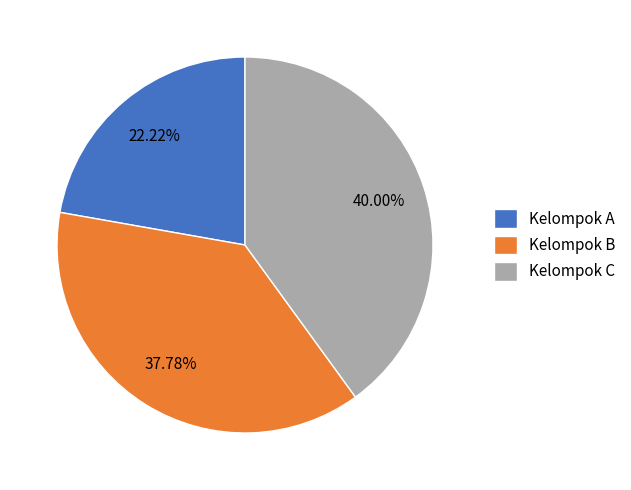

Between Kelompok A and Kelompok C, which is larger?

Kelompok C